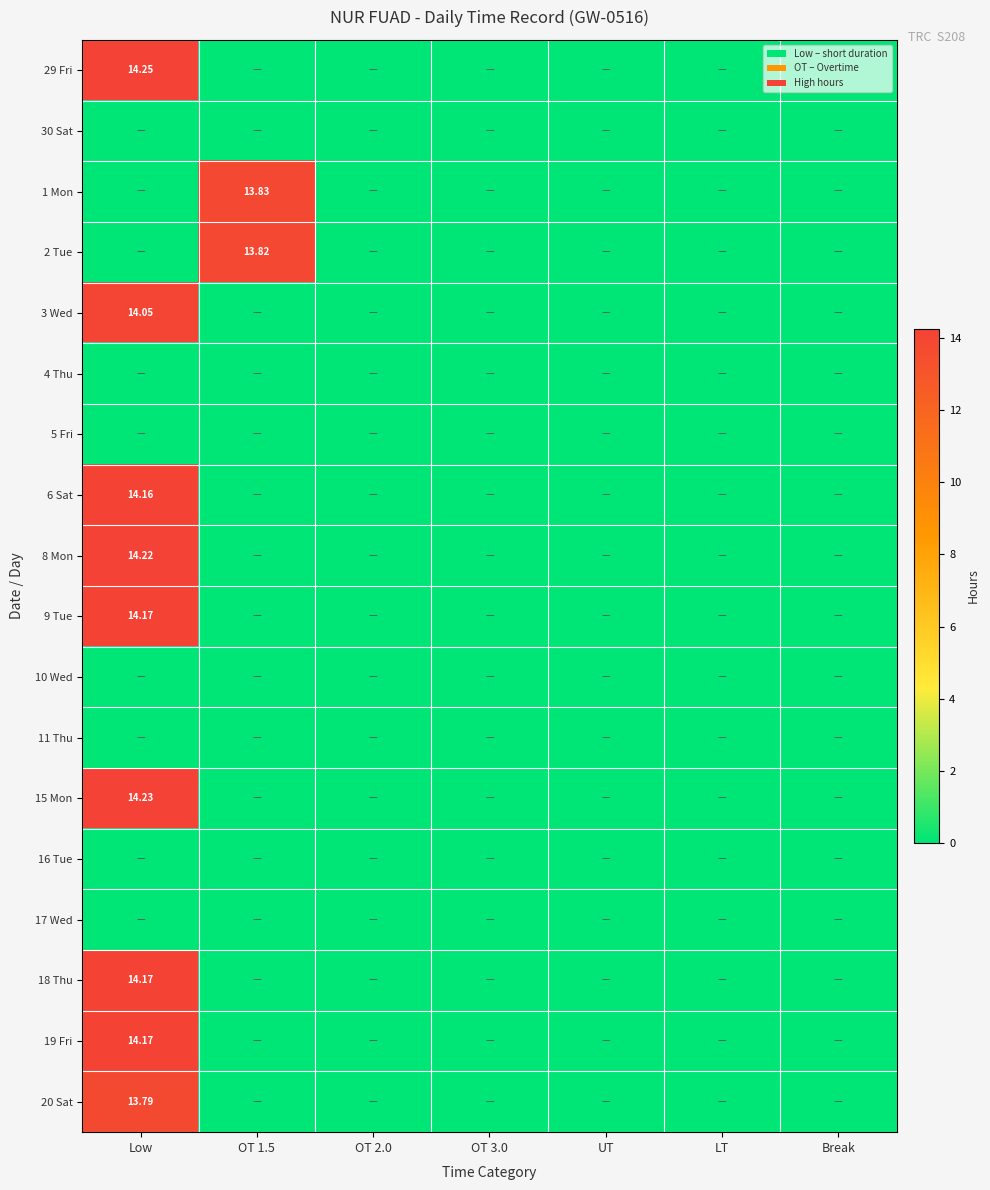

Which series changed the most between UT and LT?

29 Fri